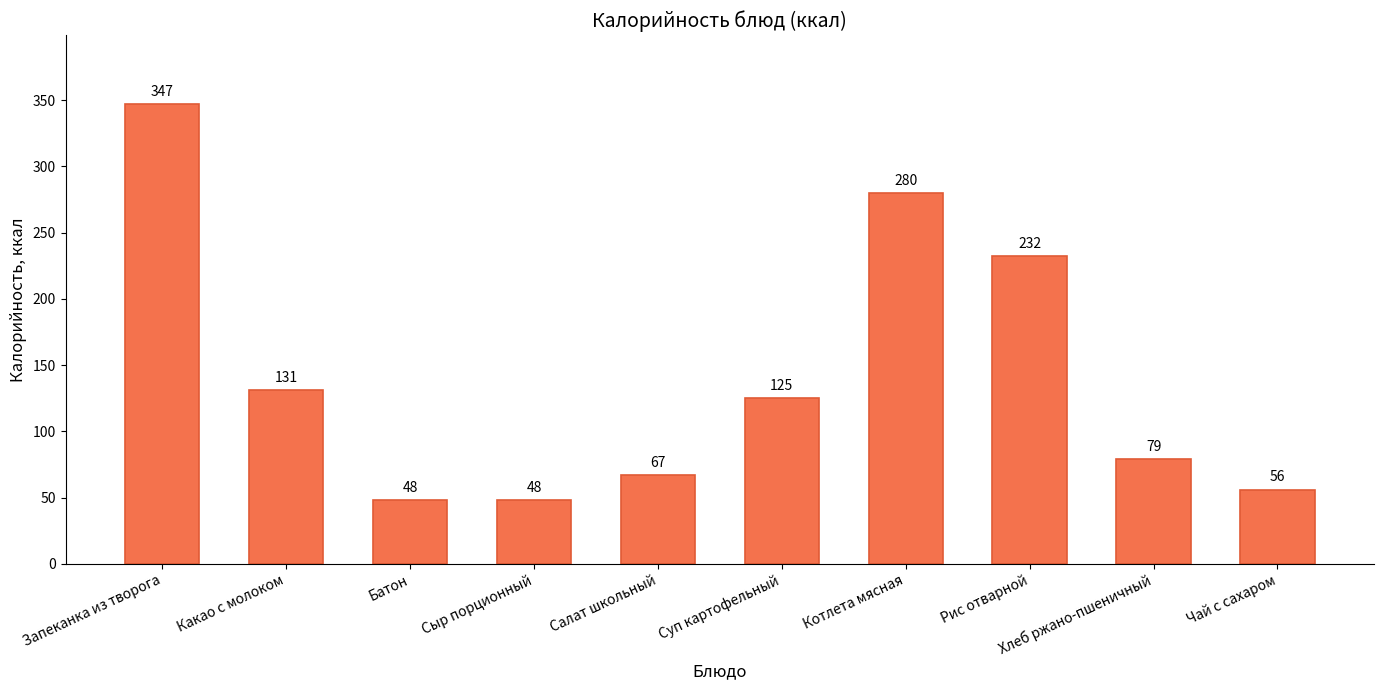

At which label is the value closest to 197?

Рис отварной